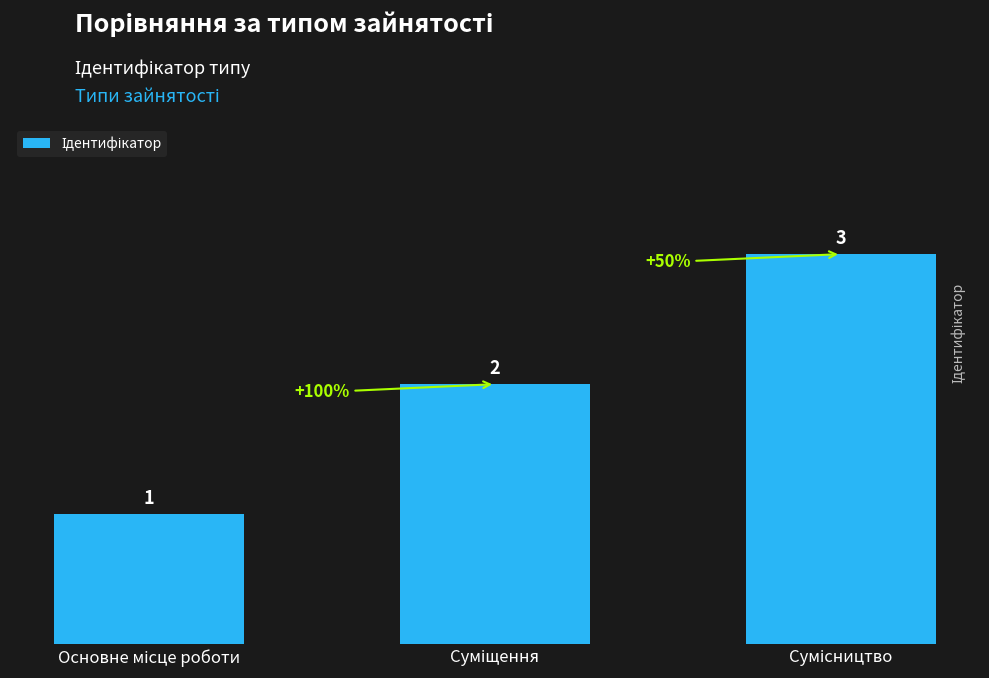

Reading right to left, extract all data points from this chart.

3	2	1